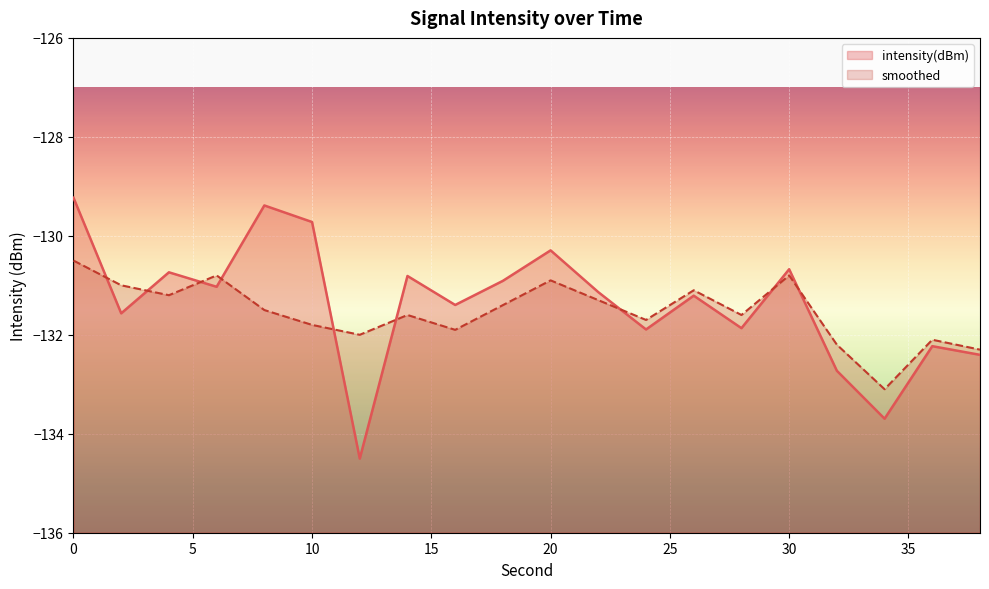

Which series has the largest total across all categories?

intensity(dBm)